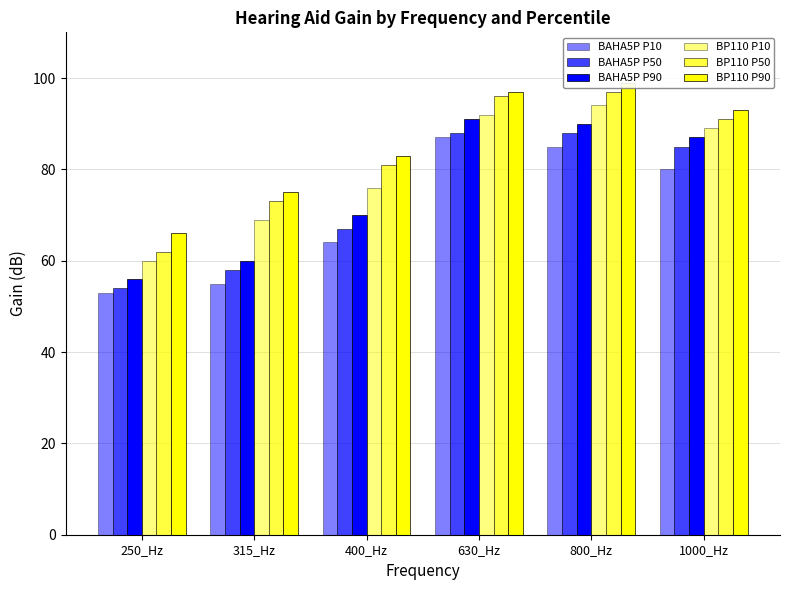

Rank the series by their maximum value, from highest to lowest.

BP110 P90, BP110 P50, BP110 P10, BAHA5P P90, BAHA5P P50, BAHA5P P10